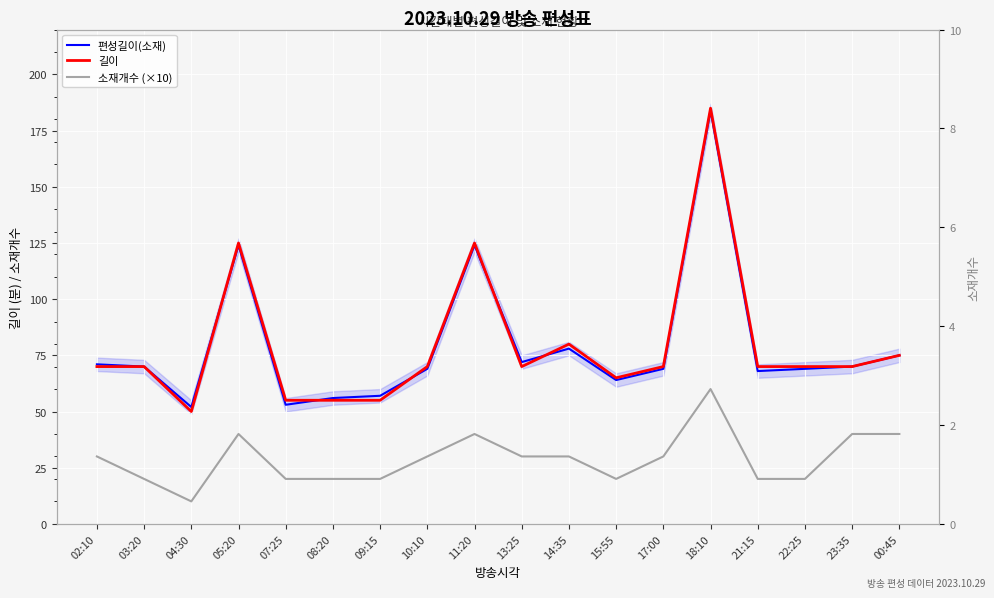

List the labels in order of 편성길이(소재) value, smallest first.

04:30, 07:25, 08:20, 09:15, 15:55, 21:15, 10:10, 17:00, 22:25, 03:20, 23:35, 02:10, 13:25, 00:45, 14:35, 05:20, 11:20, 18:10